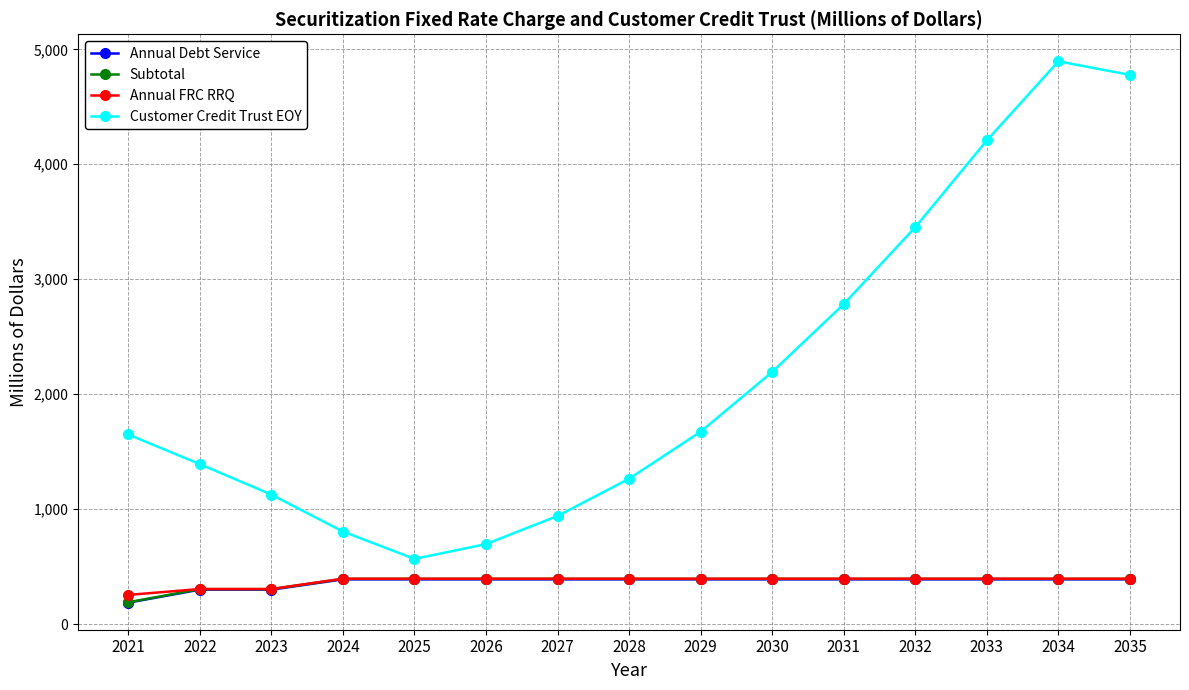

Reading right to left, list all the values displayed in this chart.

Annual Debt Service: 2035=389.1	2034=389.1	2033=389.1	2032=389.1	2031=389.1	2030=389.1	2029=389.1	2028=389.1	2027=389.1	2026=389.1	2025=389.1	2024=389.1	2023=299.6	2022=299.6	2021=186.4
Subtotal: 2035=393.4	2034=393.4	2033=393.4	2032=393.4	2031=393.4	2030=393.4	2029=393.4	2028=393.4	2027=393.4	2026=393.4	2025=393.4	2024=393.4	2023=303.9	2022=303.9	2021=189.7
Annual FRC RRQ: 2035=394.7	2034=394.7	2033=394.7	2032=394.7	2031=394.7	2030=394.7	2029=394.7	2028=394.7	2027=394.7	2026=394.7	2025=394.7	2024=394.7	2023=304.9	2022=304.9	2021=253.7
Customer Credit Trust EOY: 2035=4777.5	2034=4895.3	2033=4207.4	2032=3452.9	2031=2783.4	2030=2193.2	2029=1673.5	2028=1264.3	2027=940.6	2026=695.9	2025=567.1	2024=805.4	2023=1126.5	2022=1391.6	2021=1649.3